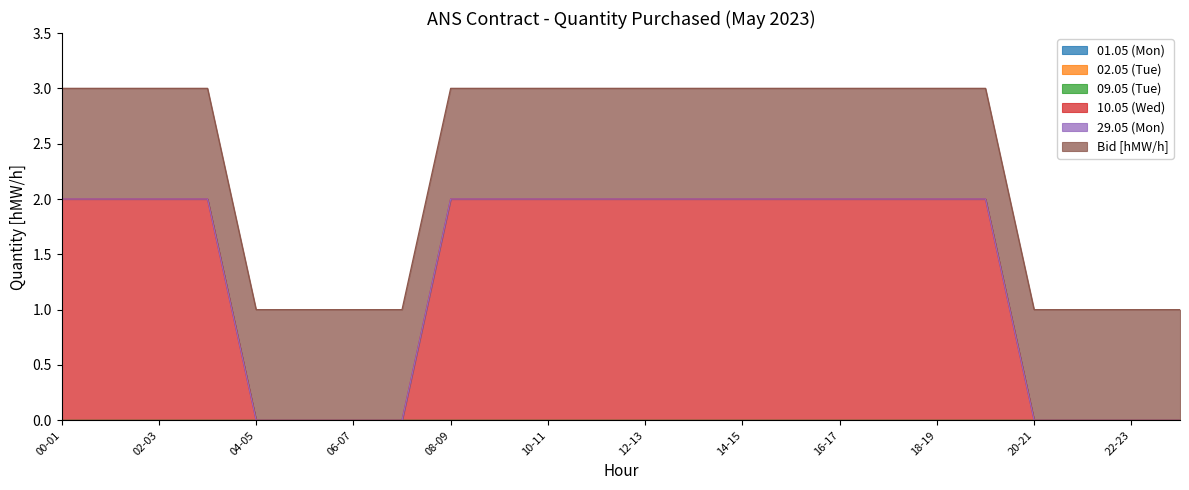

What is the label of the 21st point from the right?

03-04